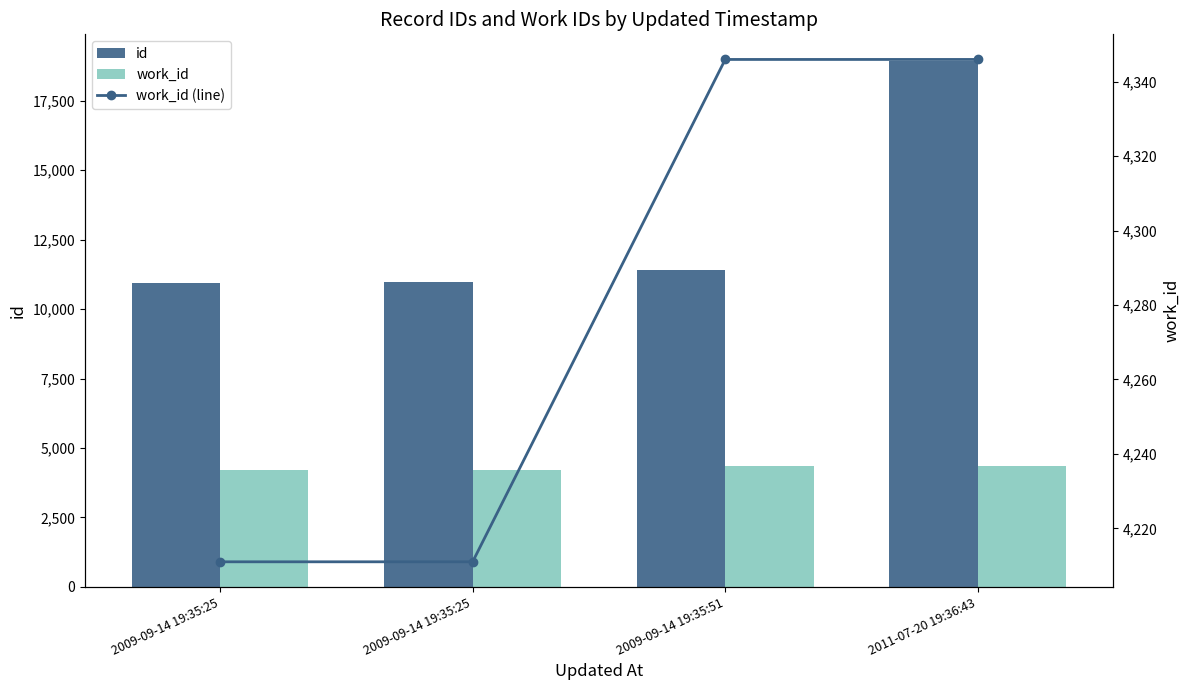

How many work_id (line) values are between 4211 and 4346?

4